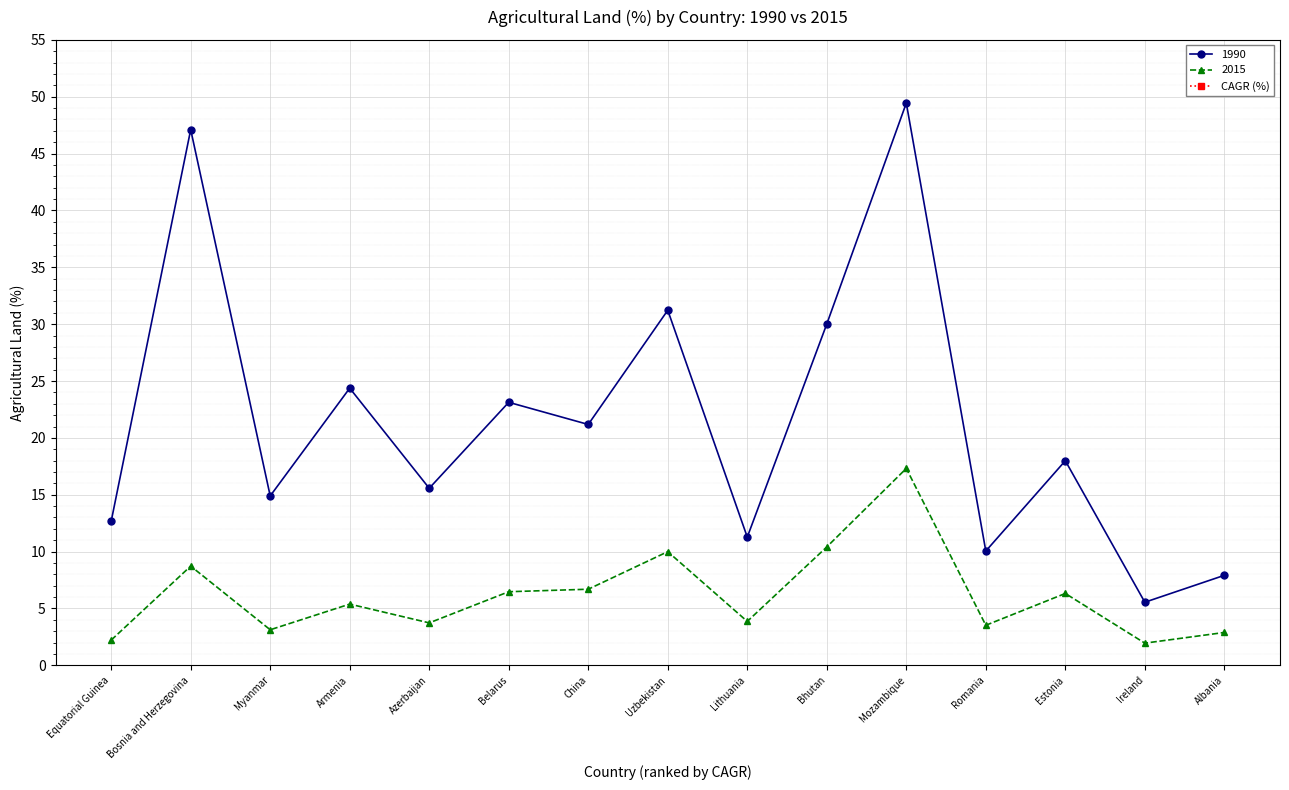

Which category has the lowest value in the 1990 series?

Ireland